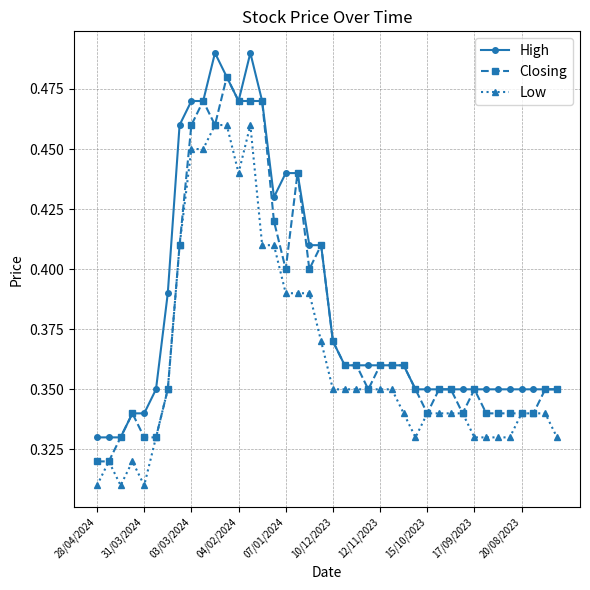

True or false: Low and High cross at least once.

False